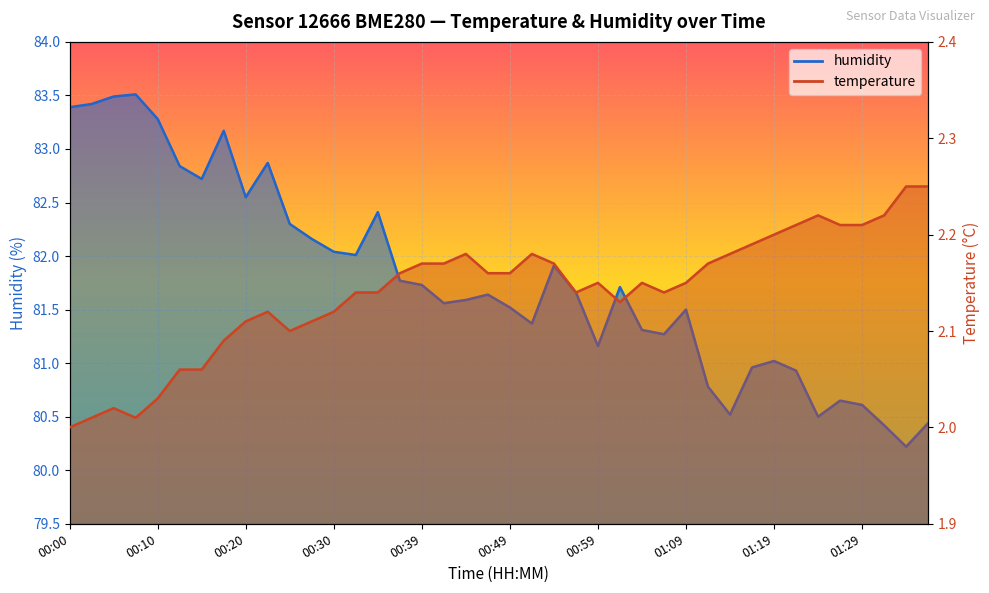

What is the average value of the temperature series?

2.1